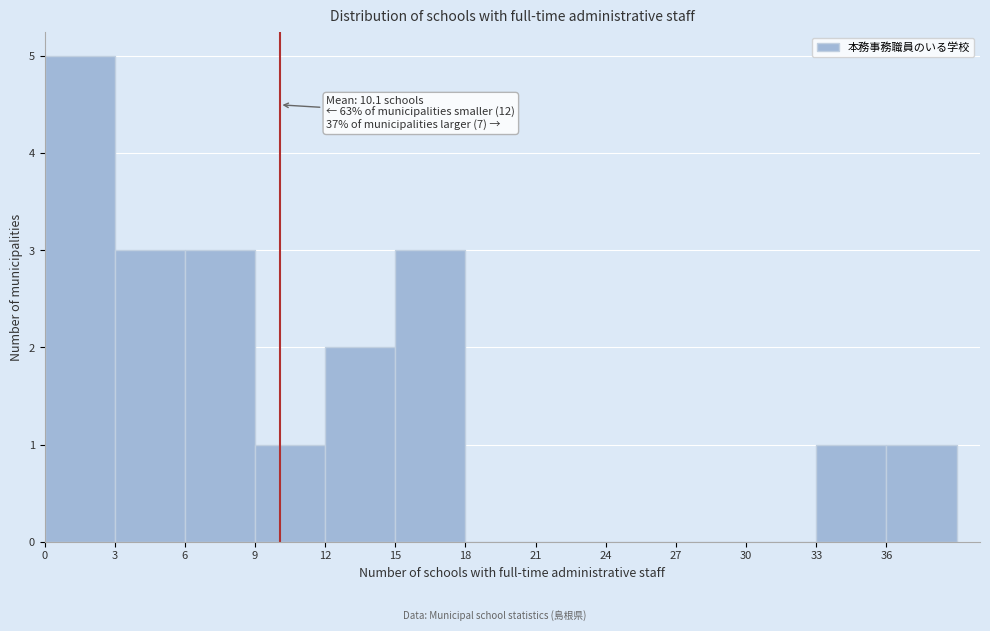

Which range on the x-axis has the tallest bar?

0 to 3